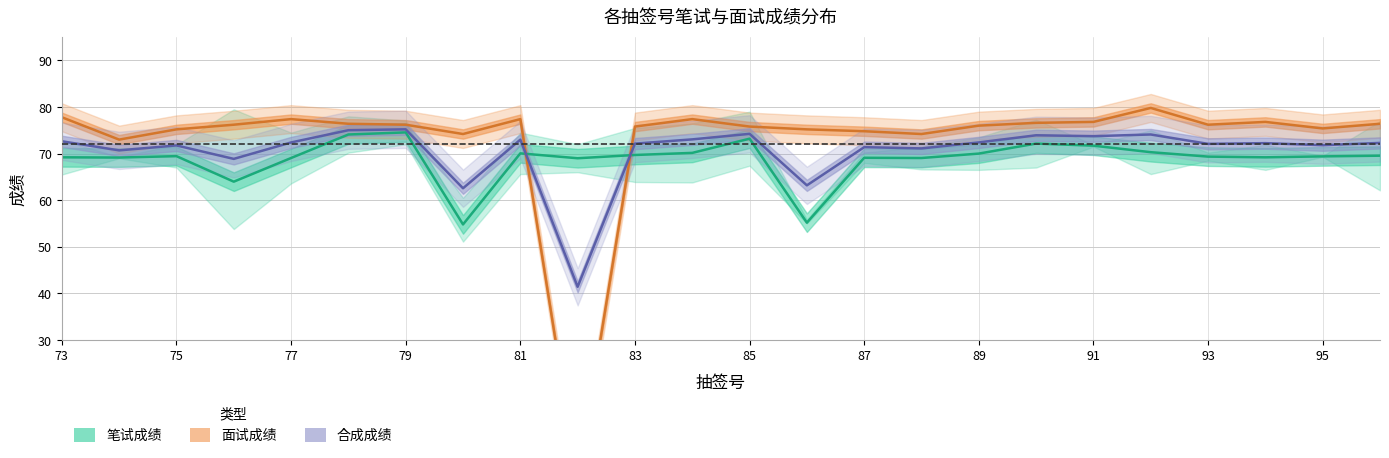

True or false: 面试成绩 has more than 1 points higher than both neighbors.

True